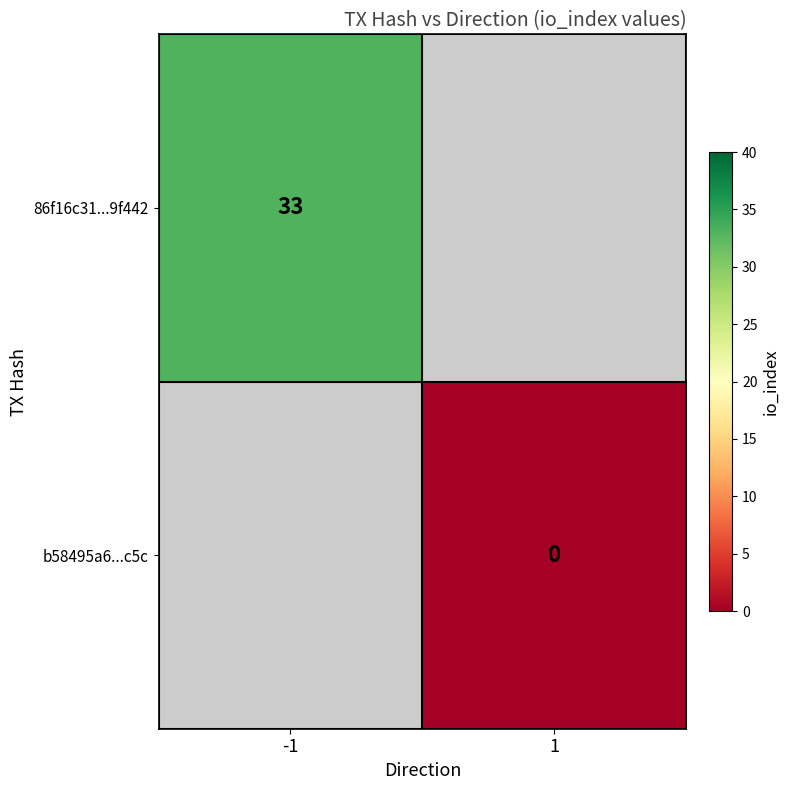

At how many categories does at least one series exceed 32?

1